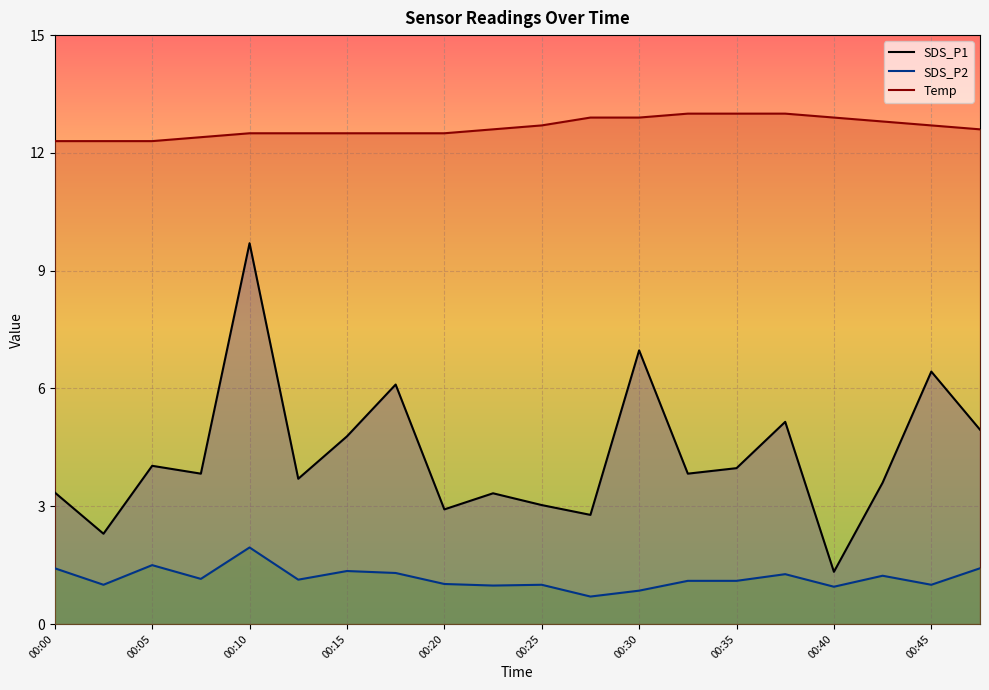

What is the average value of the SDS_P2 series?

1.2